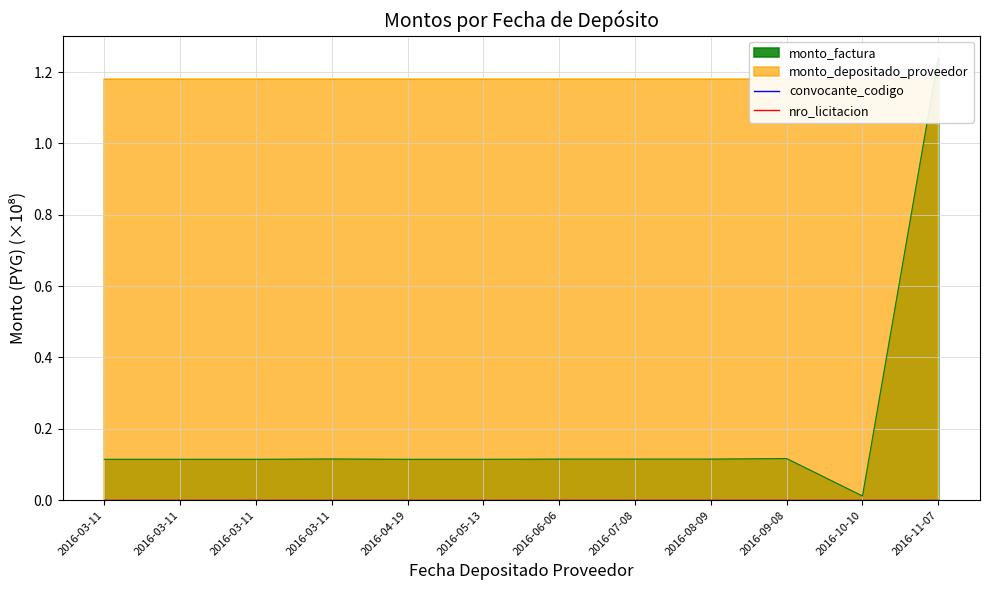

How many interior local peaks (higher than both neighbors) does the data have?

2